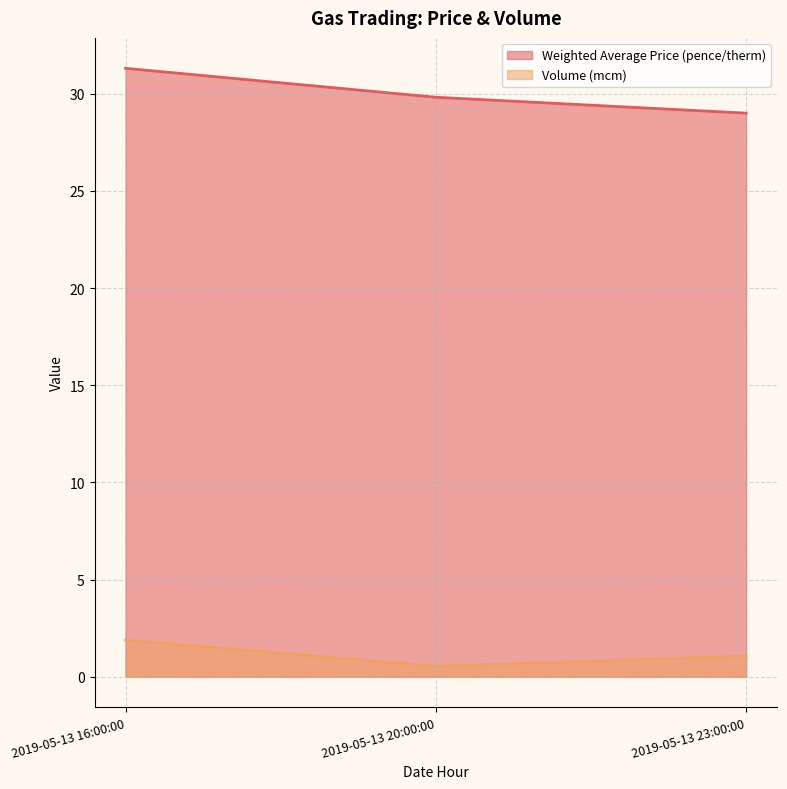

Which label corresponds to the largest value in the chart?

2019-05-13 16:00:00